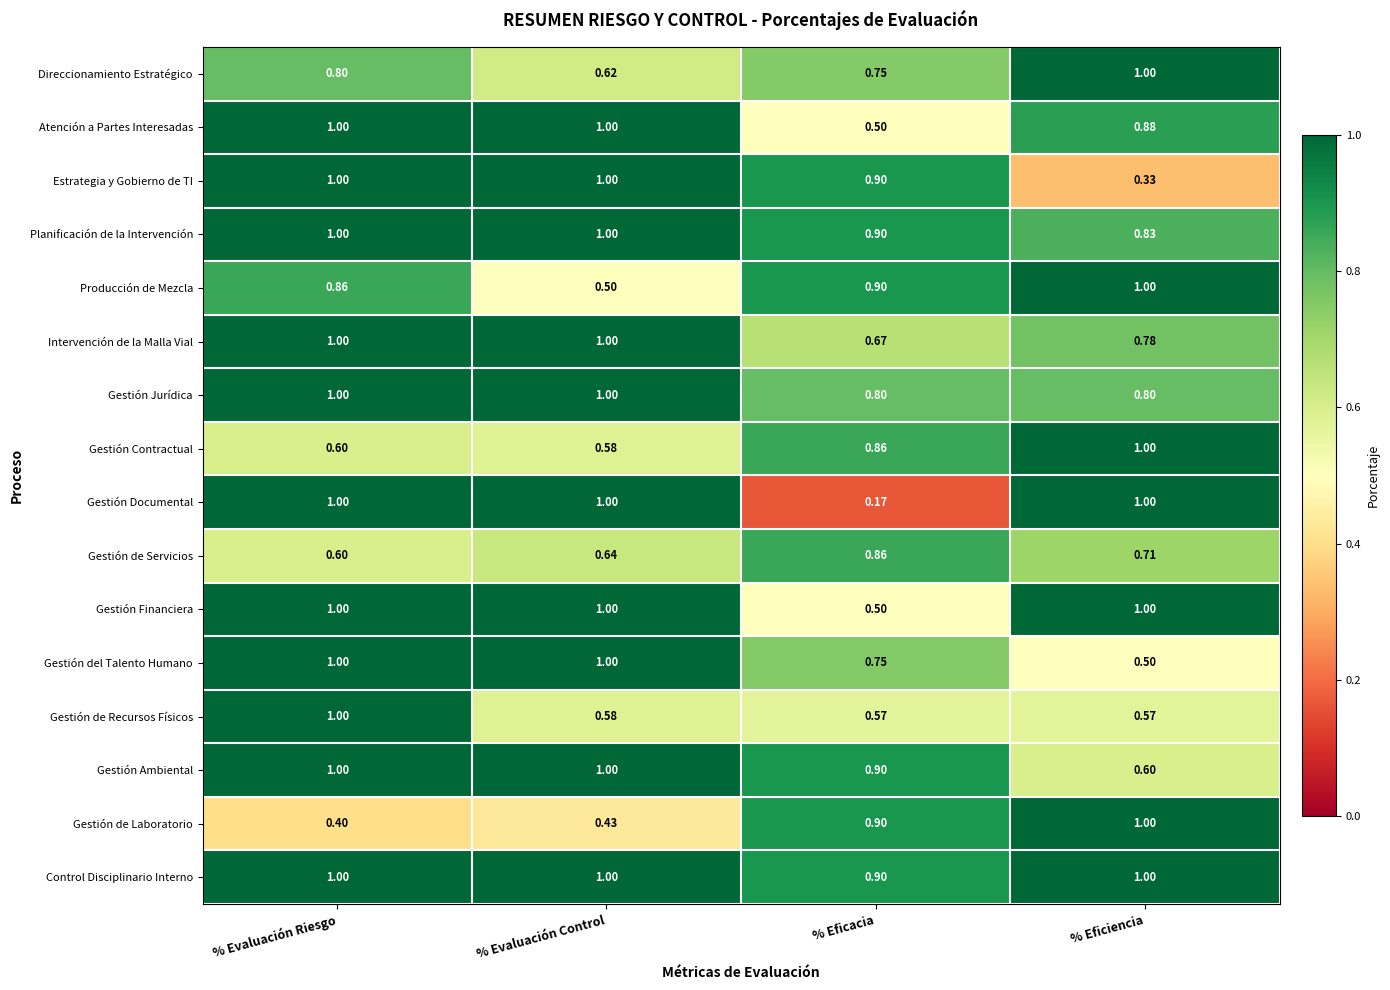

Which category has the lowest value in the Planificación de la Intervención series?

% Eficiencia